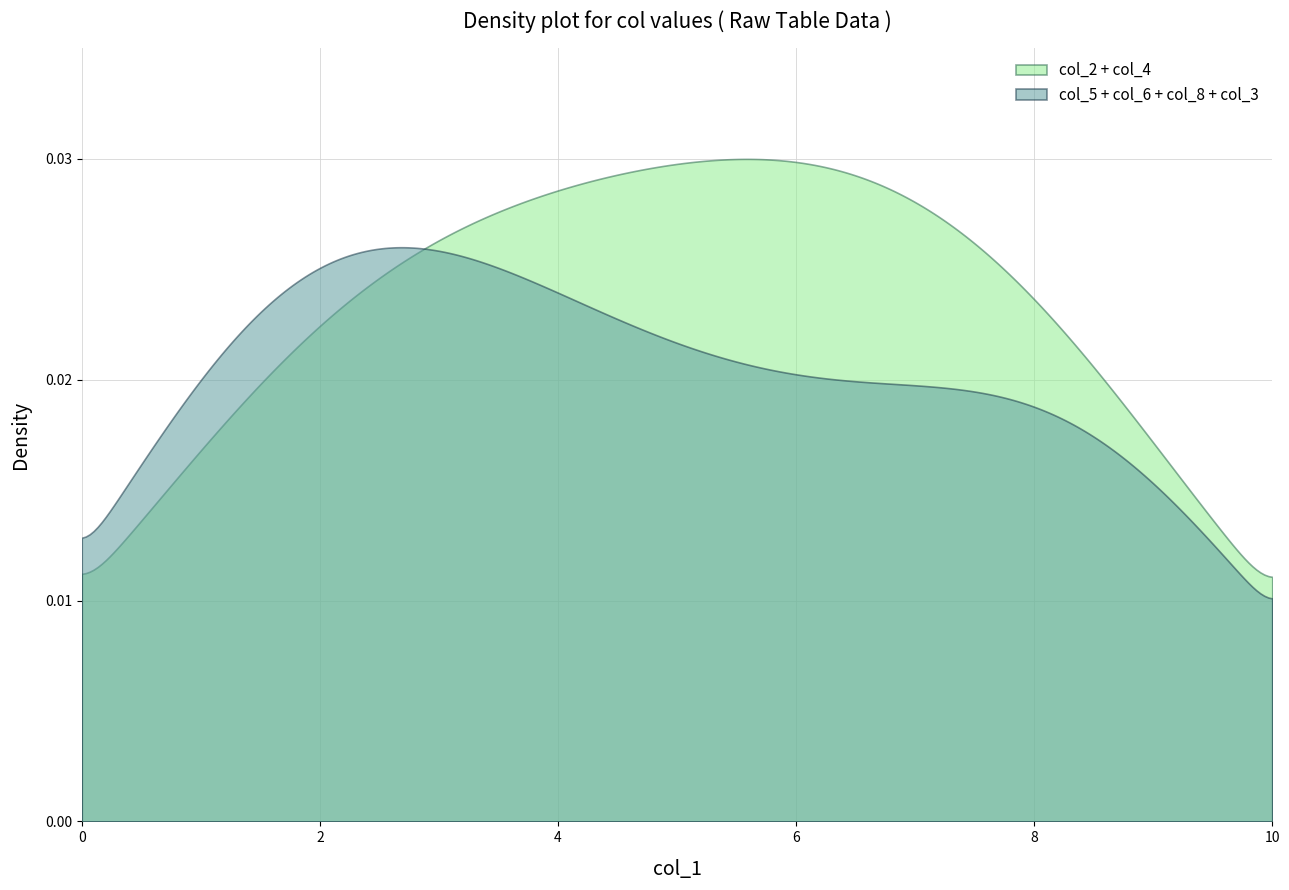

List the series in order of their overall mean, lowest first.

col_5 + col_6 + col_8 + col_3, col_2 + col_4